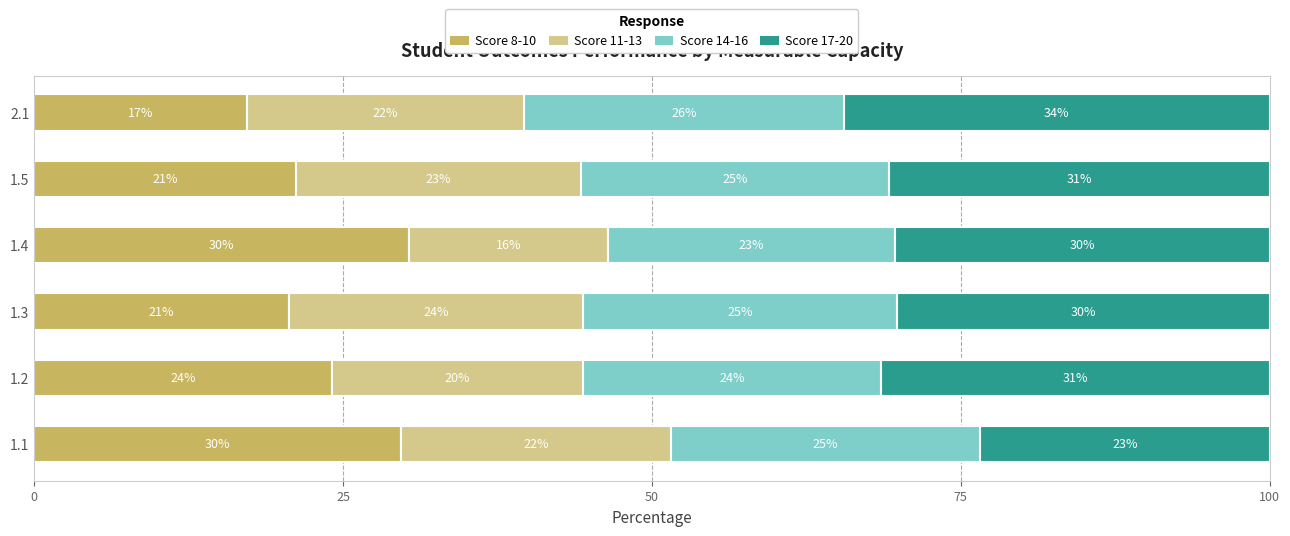

What is the value of the Score 8-10 bar at the 6th from the left?

17.2